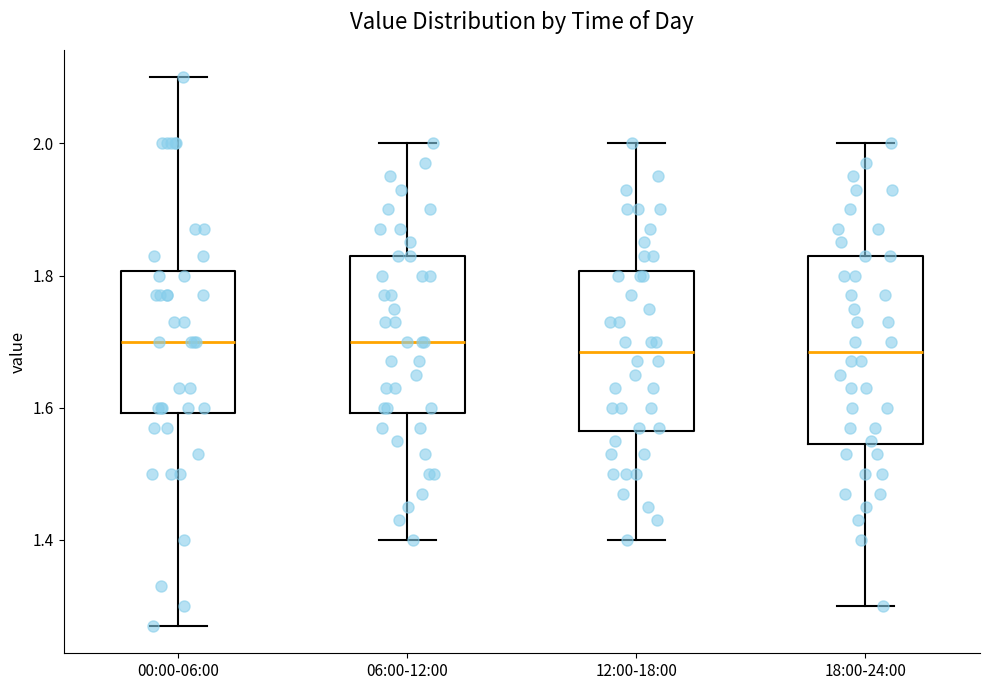

Reading left to right, transcribe this box plot: for each box, give where its median line is, the range the box spans, and where its two whiskers end, as read against the y-axis. The values are not printed on the chart, so give them approximately, as read against the axis.

00:00-06:00: median 1.70, box 1.60 to 1.80, whiskers 1.28 to 2.10
06:00-12:00: median 1.70, box 1.60 to 1.84, whiskers 1.40 to 2.00
12:00-18:00: median 1.68, box 1.56 to 1.80, whiskers 1.40 to 2.00
18:00-24:00: median 1.68, box 1.54 to 1.84, whiskers 1.30 to 2.00